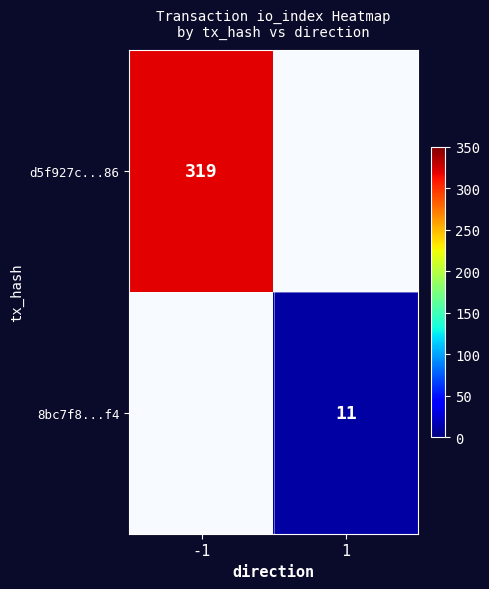

Between -1 and 1, which series saw the biggest shift?

d5f927c...86